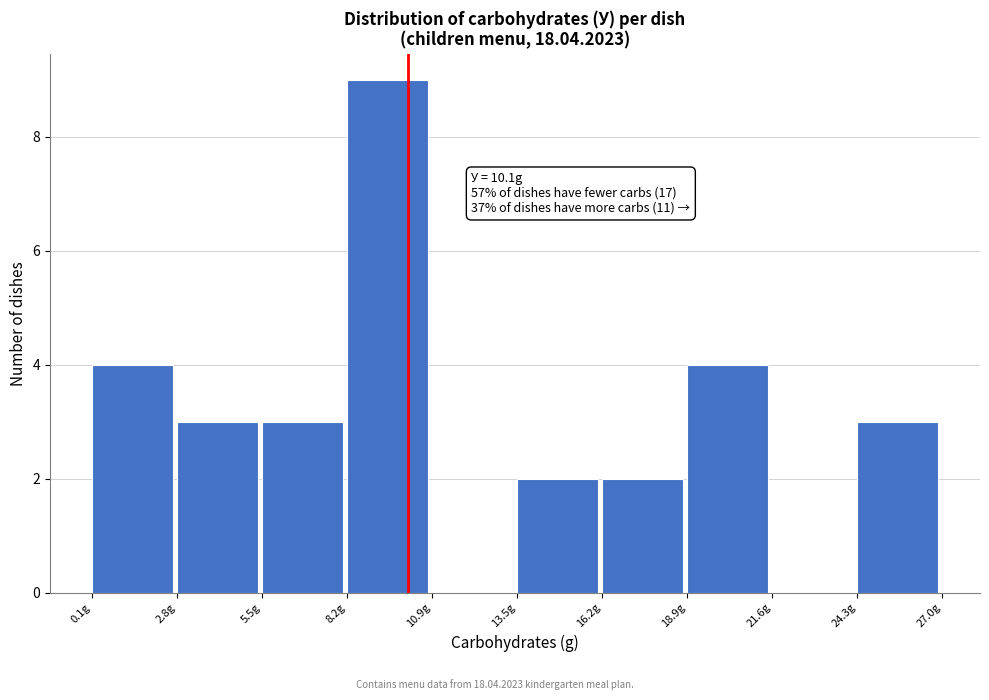

Over which range of the x-axis is the bar tallest?

8.0 to 11.0